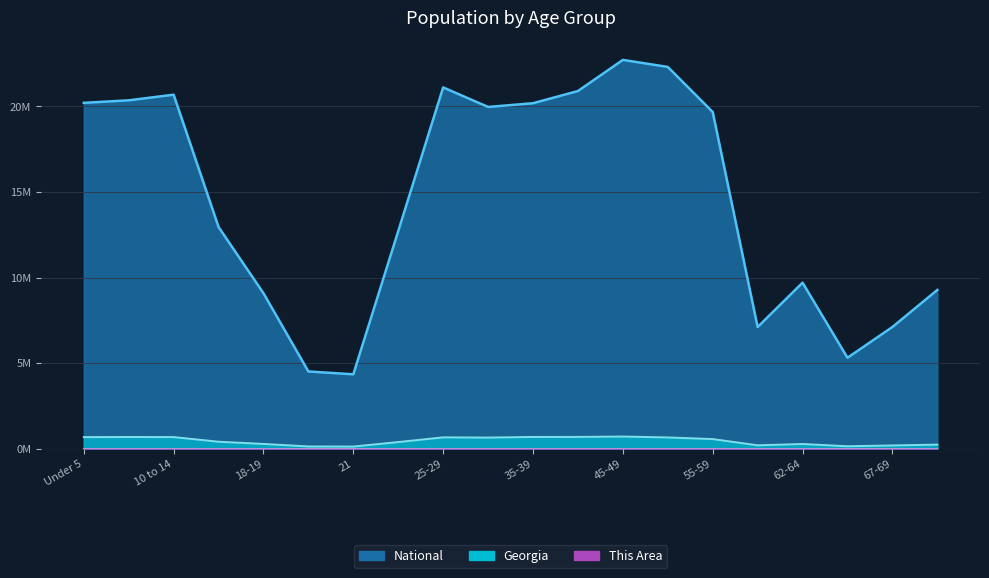

How many series are shown in this chart?

3